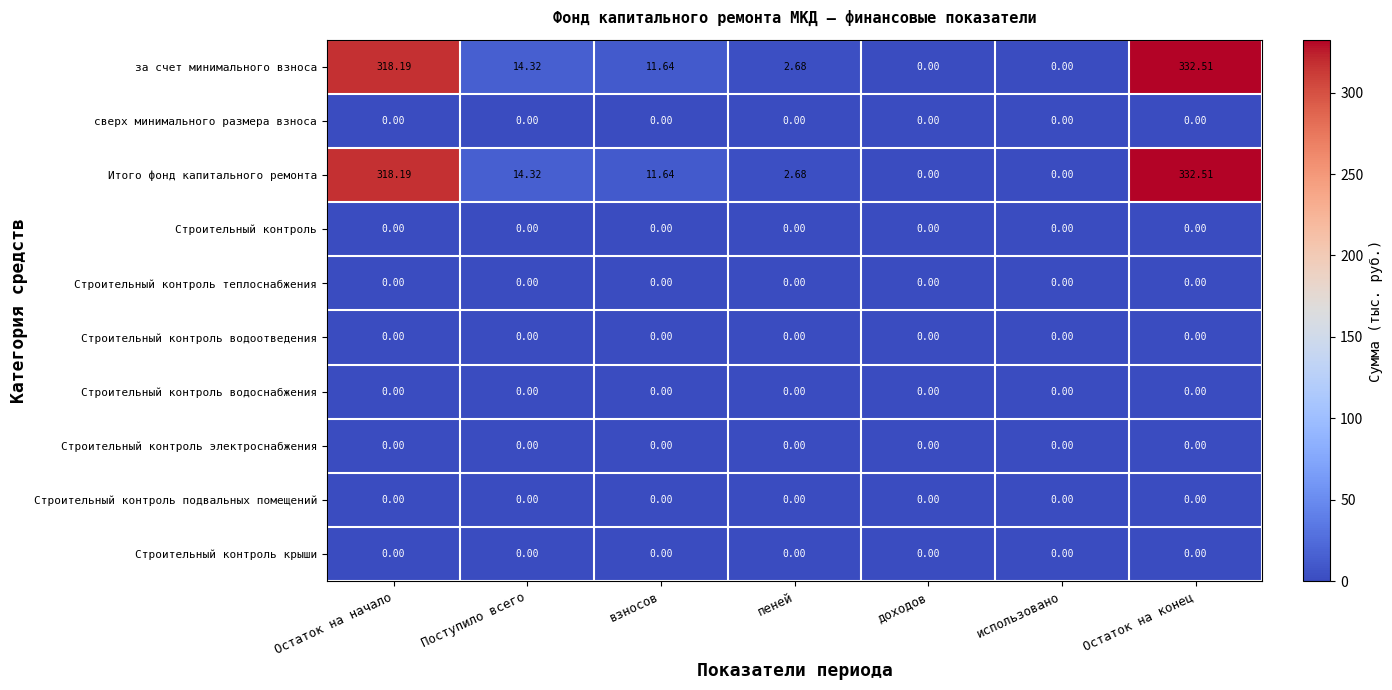

Where does the за счет минимального взноса series first go above 11?

Остаток на начало